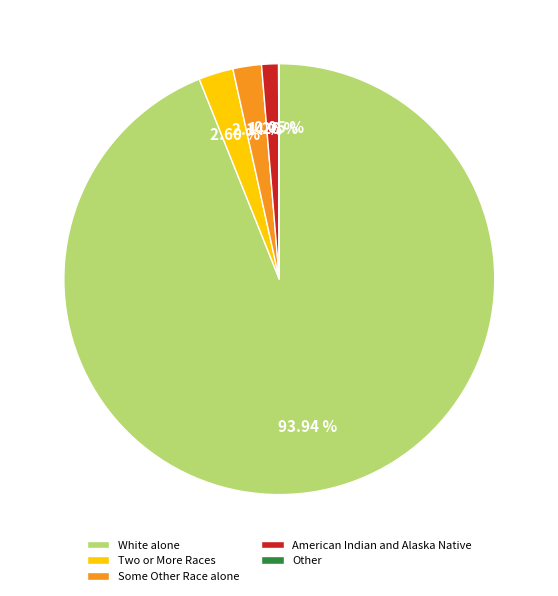

Is White alone the majority of the pie?

Yes